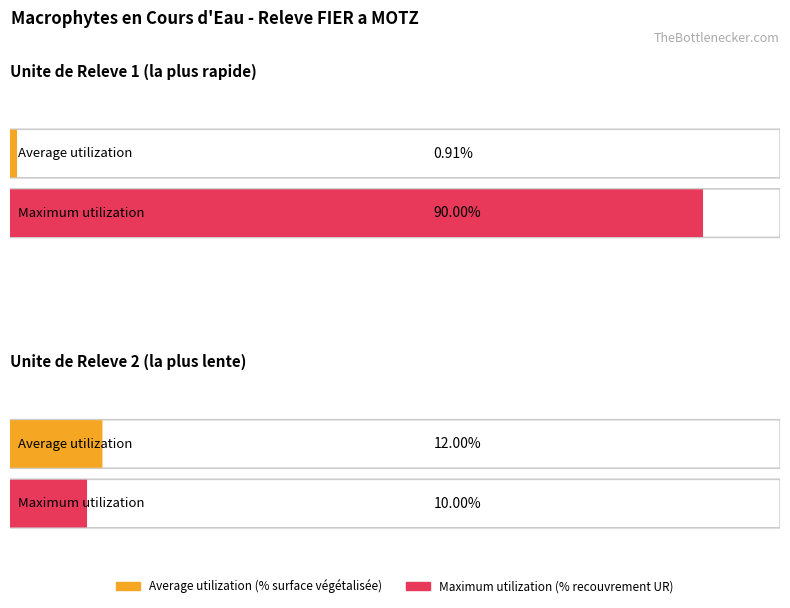

At Unite de Releve 2 (lente), list the series in order from smallest to largest.

Maximum utilization, Average utilization